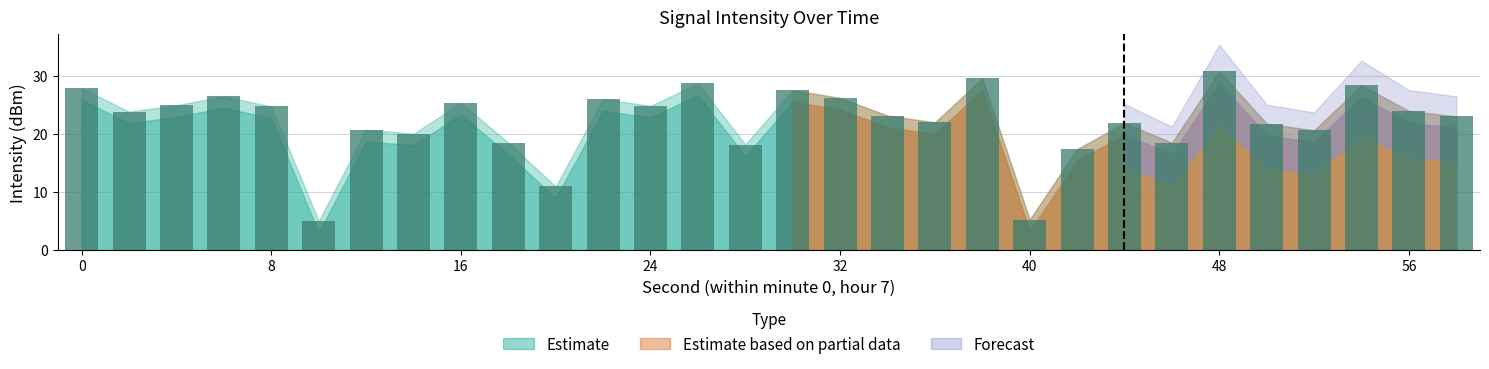

What is the average value?

22.2